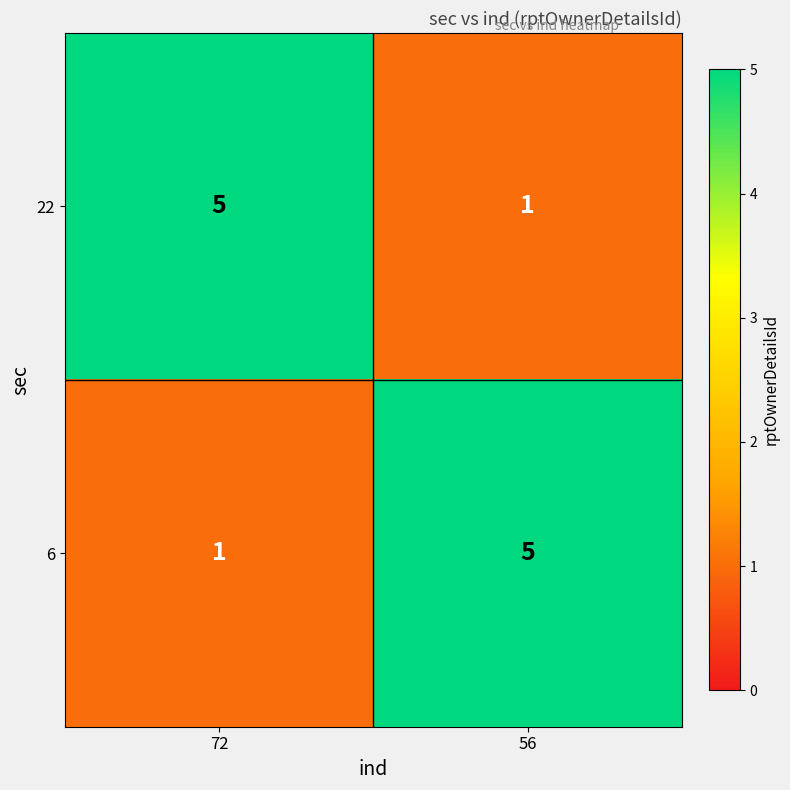

Reading right to left, extract all data points from this chart.

22: 56=1	72=5
6: 56=5	72=1